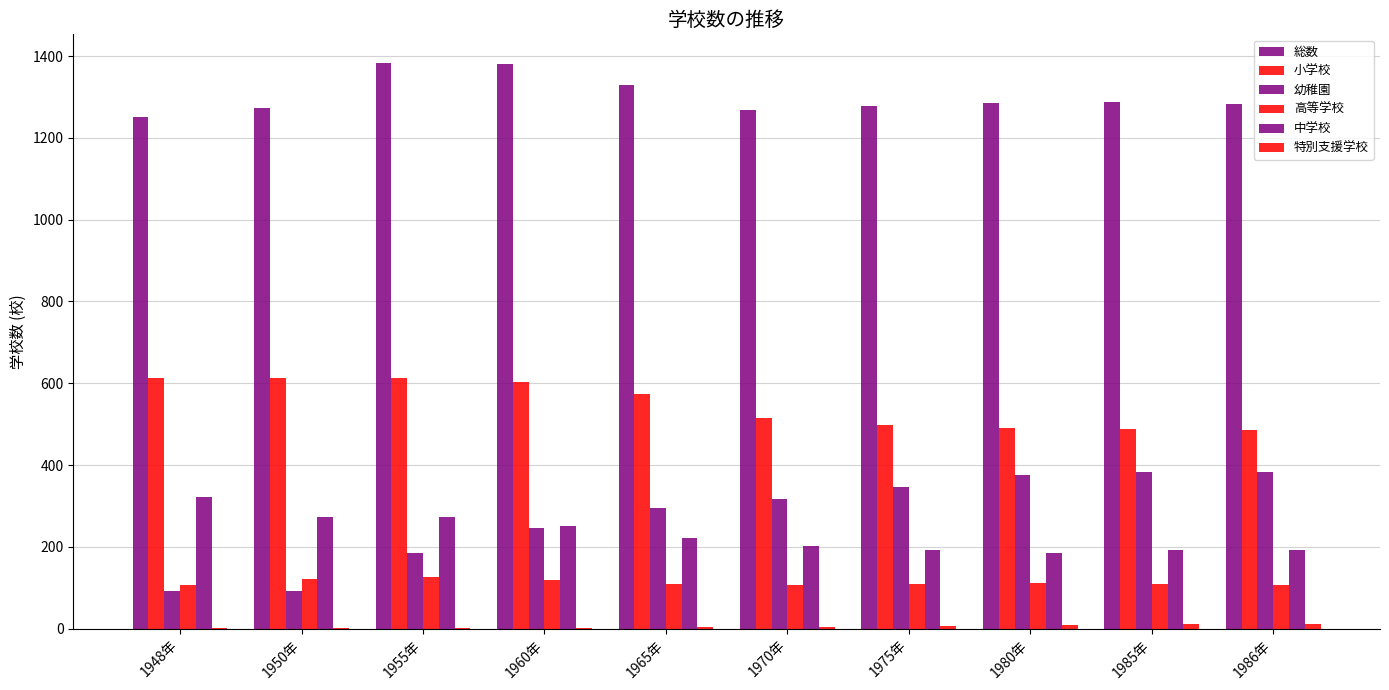

Which series has the largest total across all categories?

総数